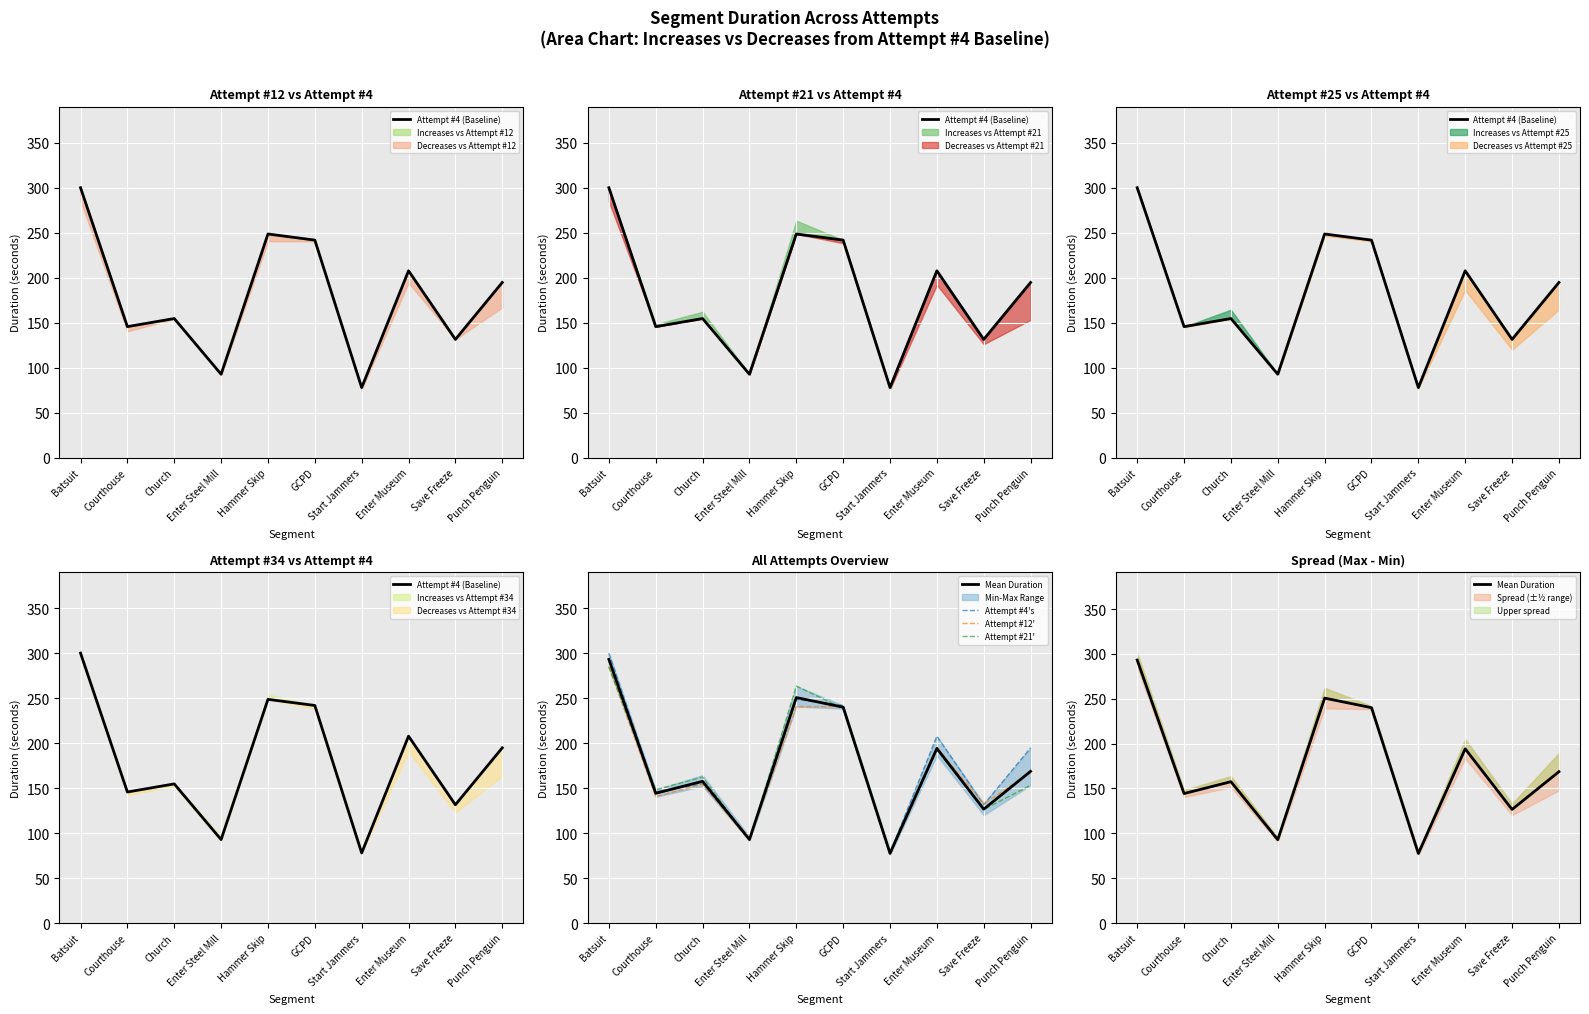

What is the minimum value shown in the chart?

76.0